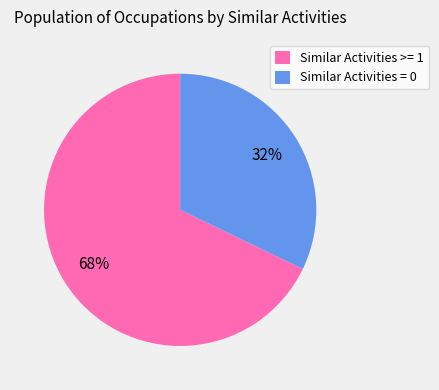

Which slice is the largest?

Similar Activities >= 1